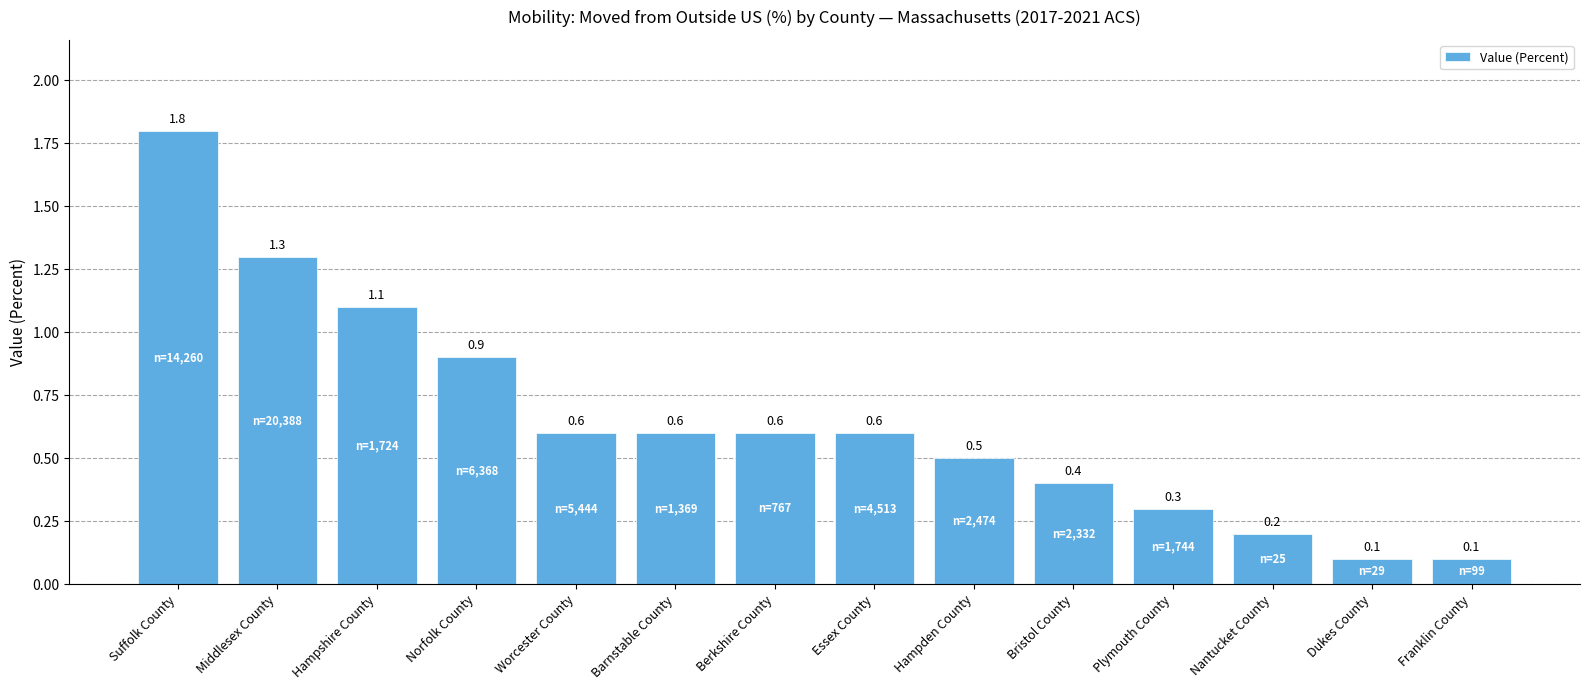

What is the label of the 10th bar from the right?

Worcester County